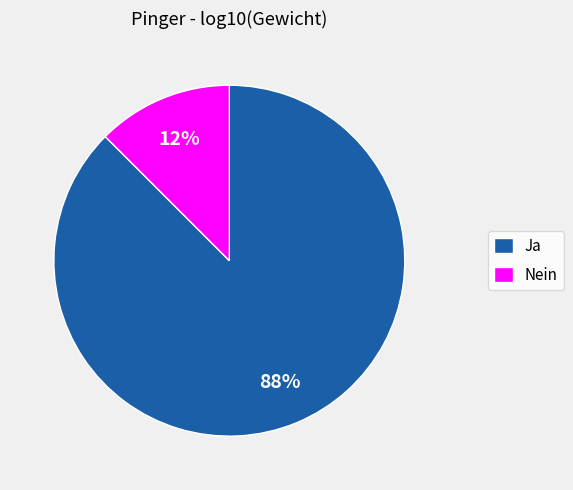

True or false: Ja accounts for 88% of the total.

True